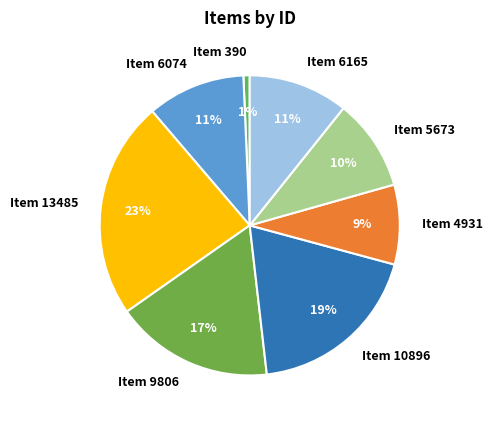

Does Item 5673 represent more than half of the total?

No